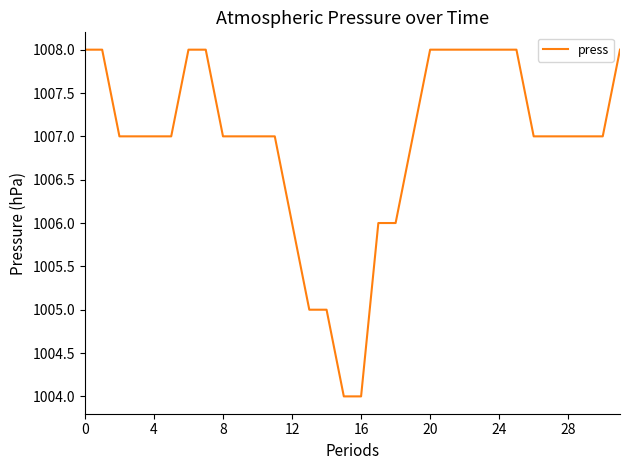

What is the maximum value shown in the chart?

1008